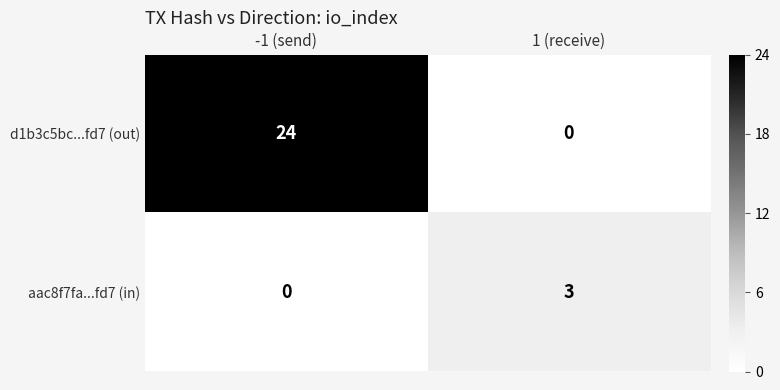

List the series in order of their peak value, highest first.

d1b3c5bc...fd7 (out), aac8f7fa...fd7 (in)